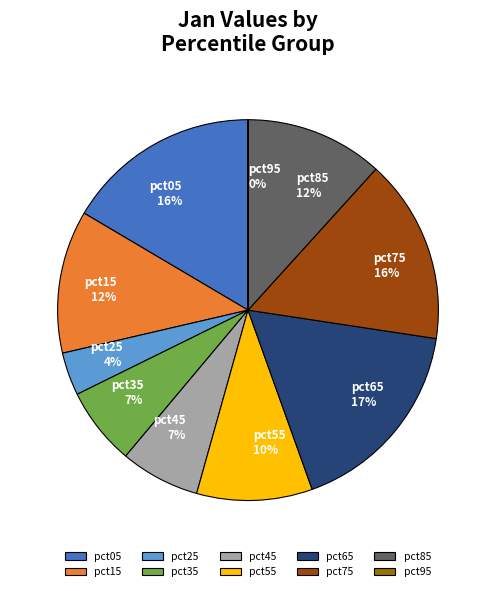

The pct55 slice represents 10% of the pie. True or false?

True